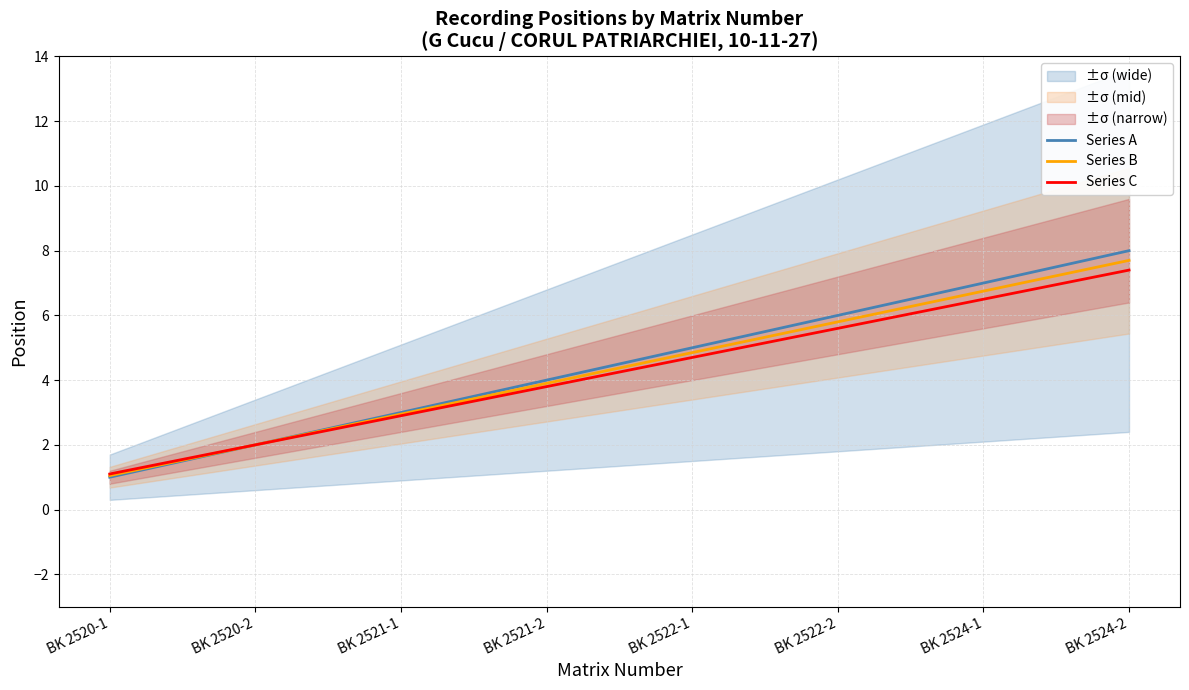

What value does the Series A series have at BK 2521-2?

4.0